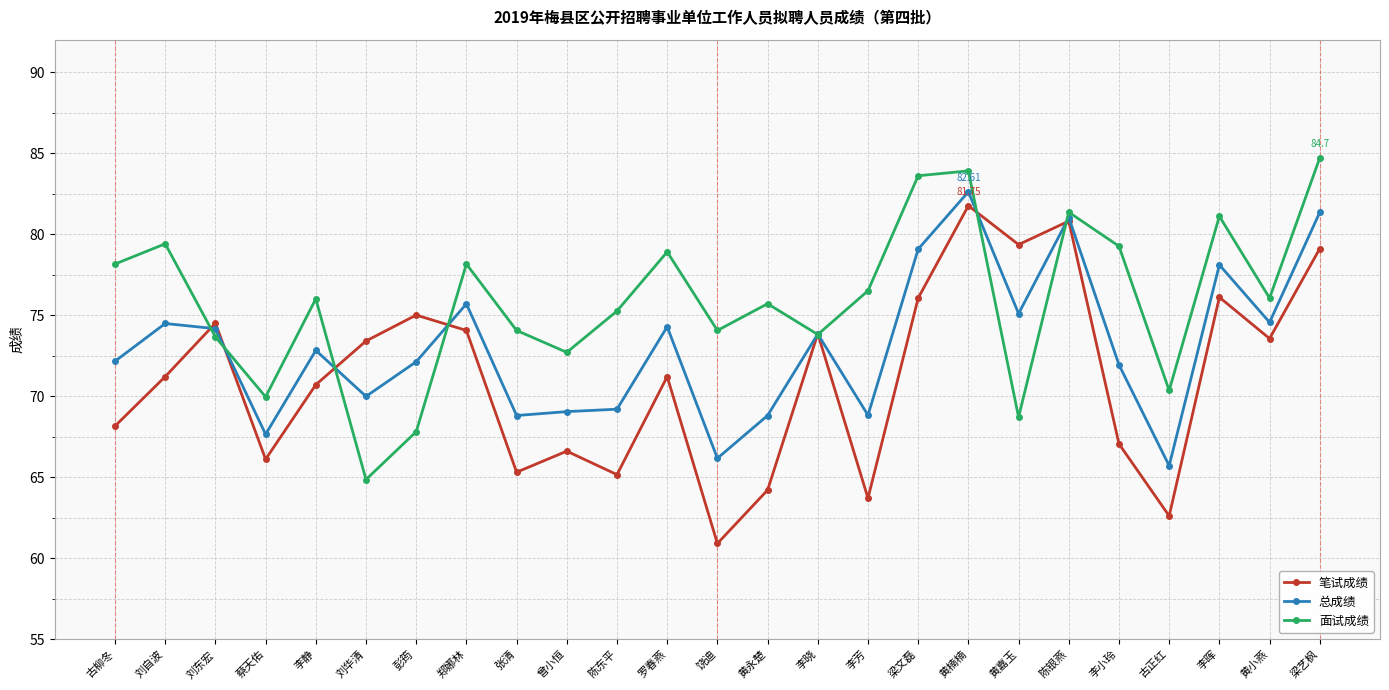

What is the label of the 17th point from the right?

张清